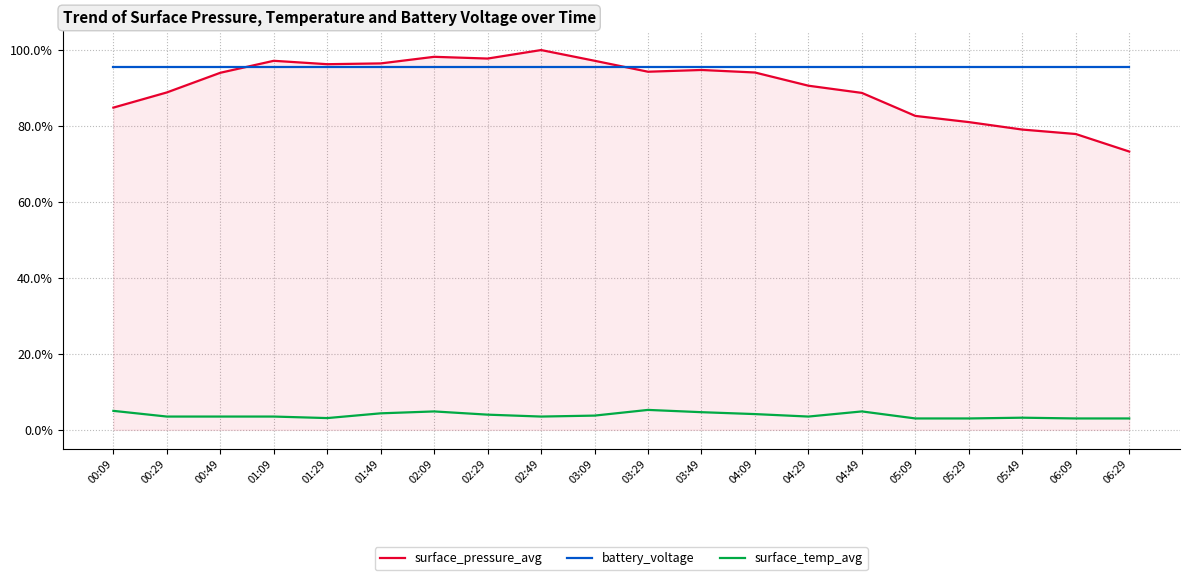

What is the total value across all series at 05:29?

179.5